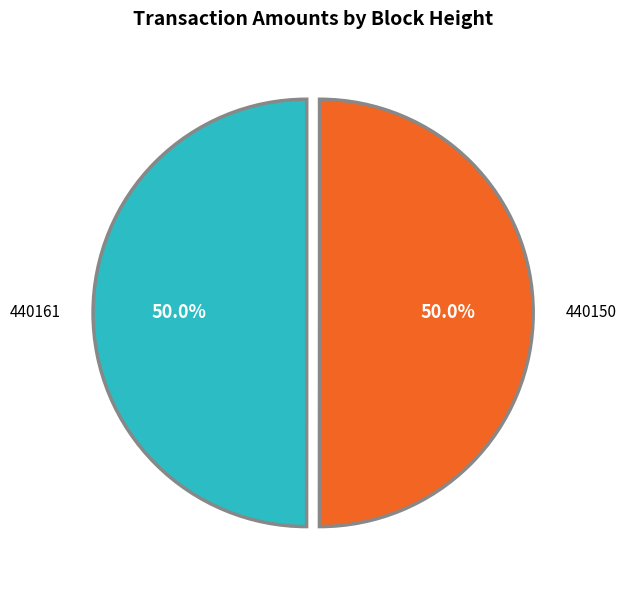

How many slices are in this pie chart?

2